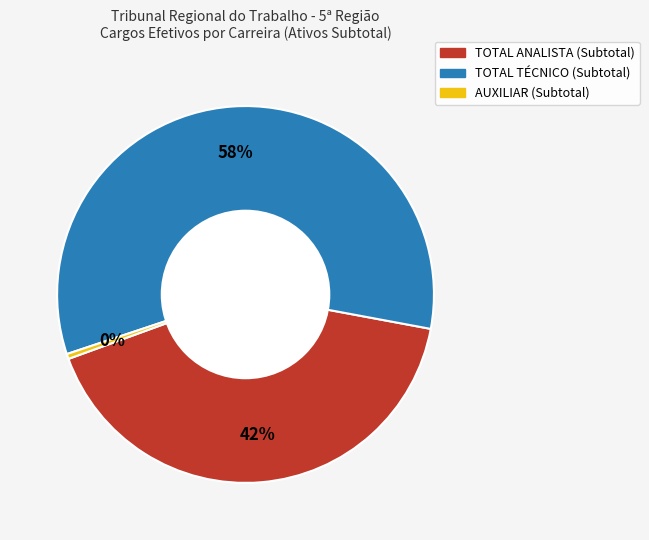

Is it true that TOTAL ANALISTA (Subtotal) is 31% of the pie?

False